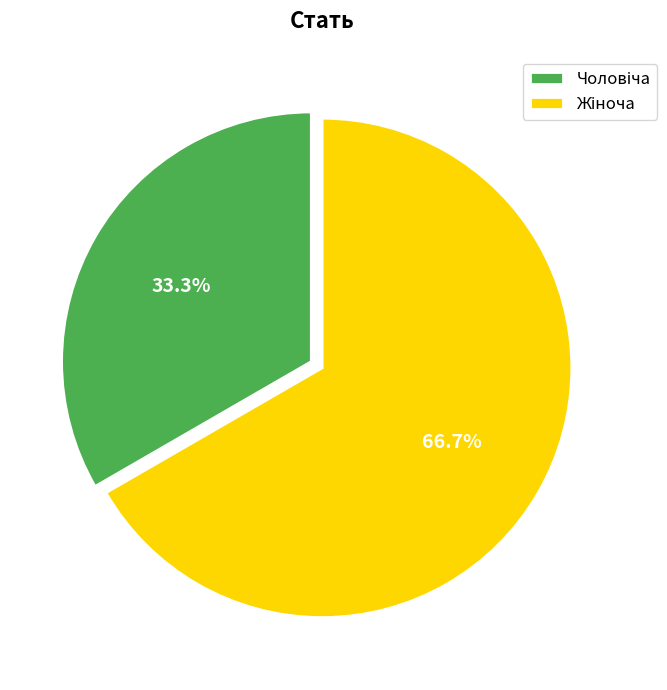

Does any single category account for the majority?

Yes